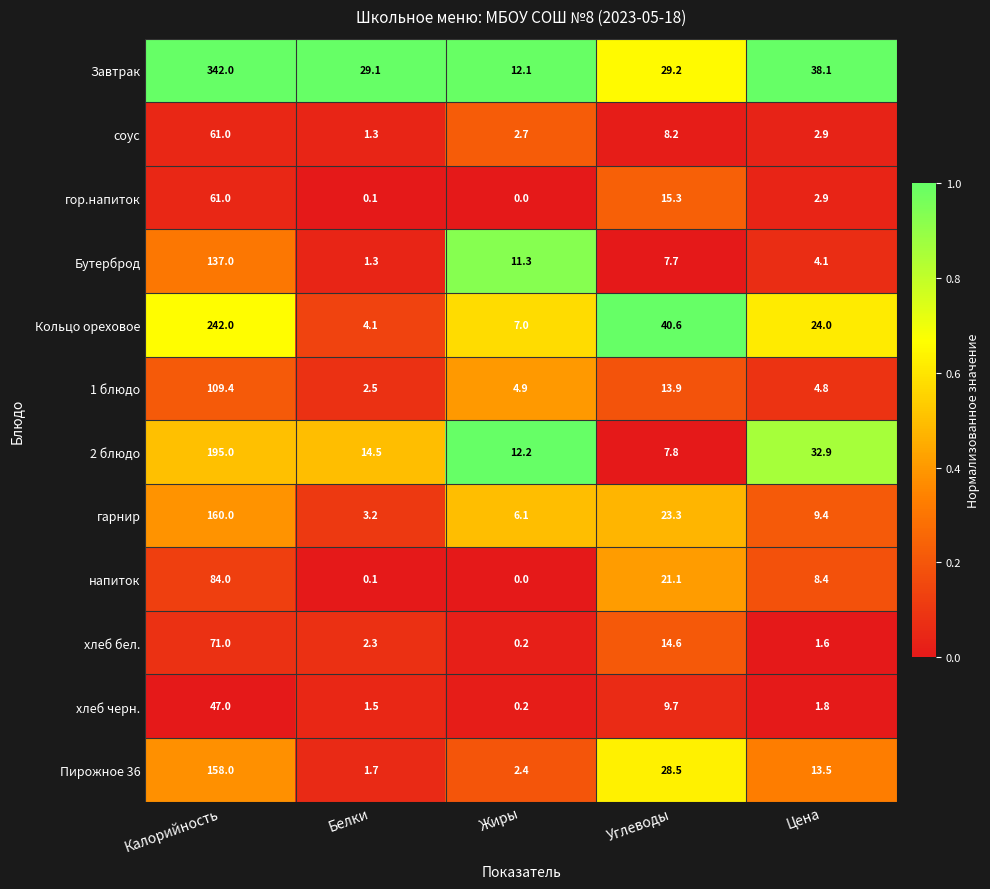

At how many categories does at least one series exceed 0?

5